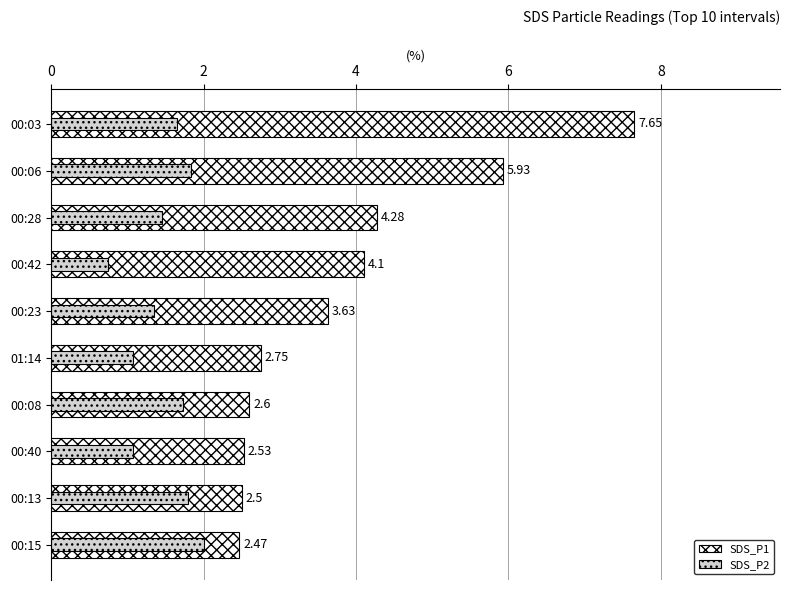

What is the minimum value for SDS_P2?

0.8